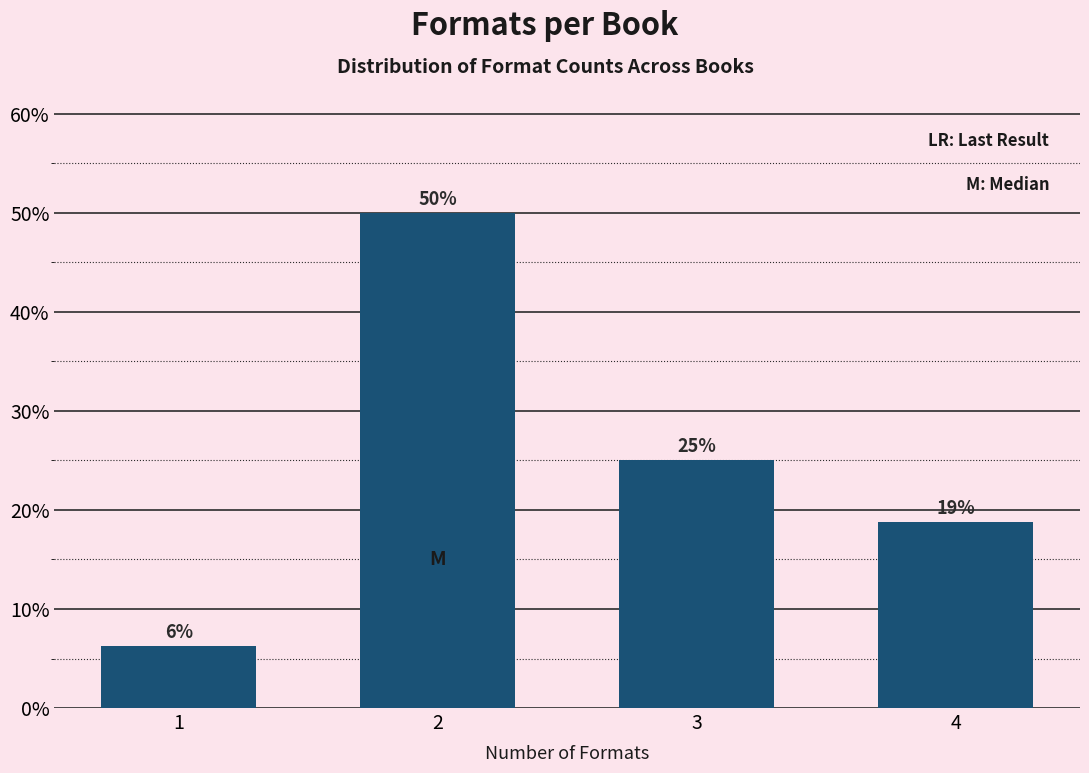

Rank the categories by value from lowest to highest.

1, 4, 3, 2